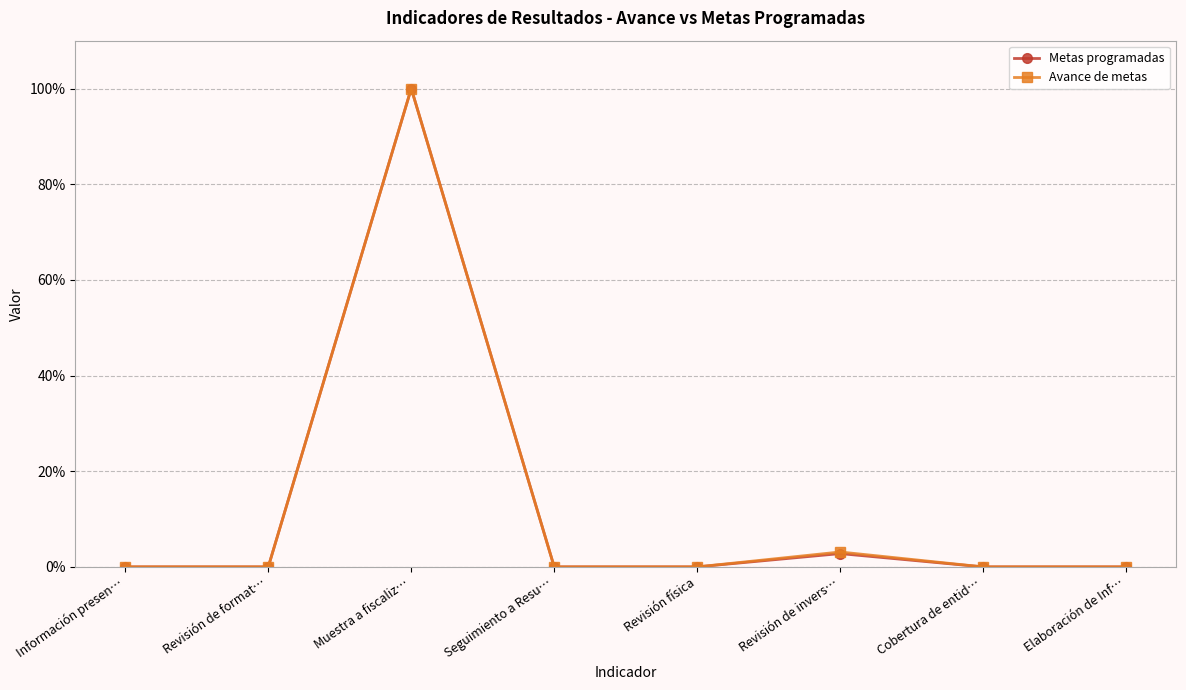

Which series changed the most between Muestra a fiscaliz… and Revisión física?

Metas programadas